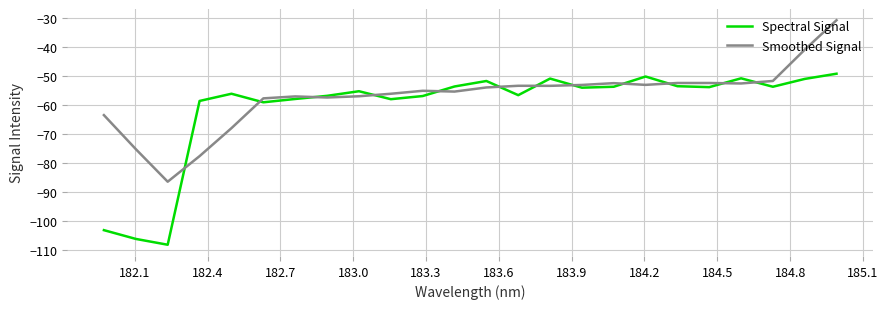

Which series has the largest total across all categories?

Smoothed Signal